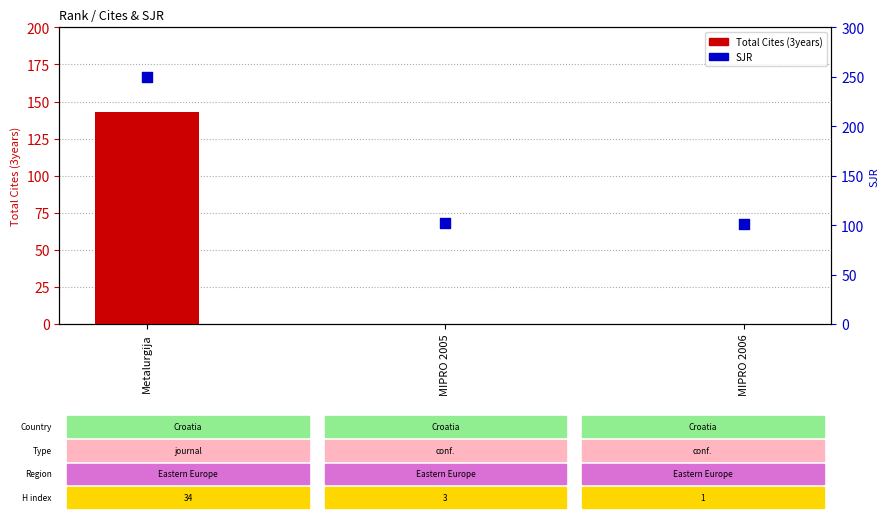

Is the value of Total Cites (3years) at MIPRO 2006 greater than the value of SJR at MIPRO 2005?

No